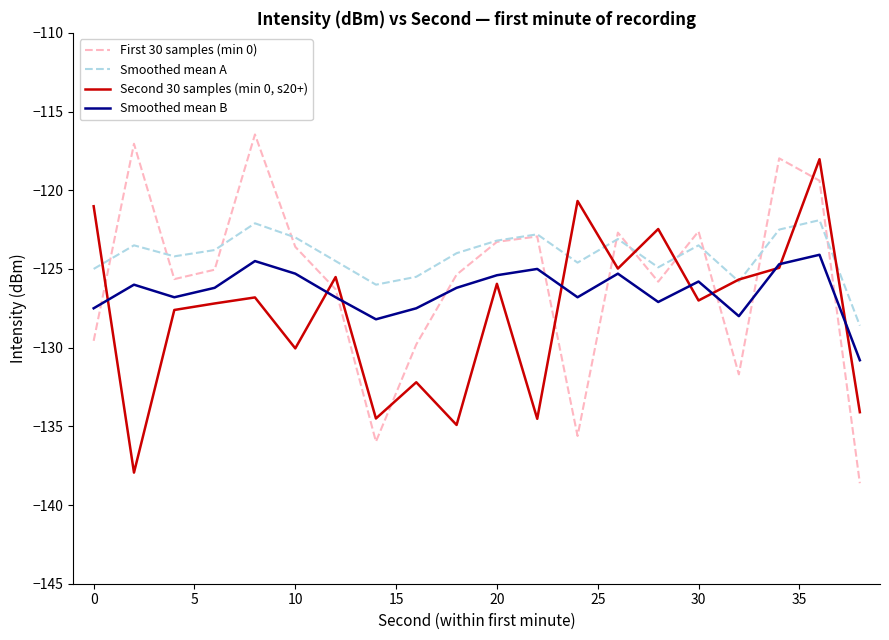

How many times do Second 30 samples (min 0, s20+) and First 30 samples (min 0) cross each other?

10